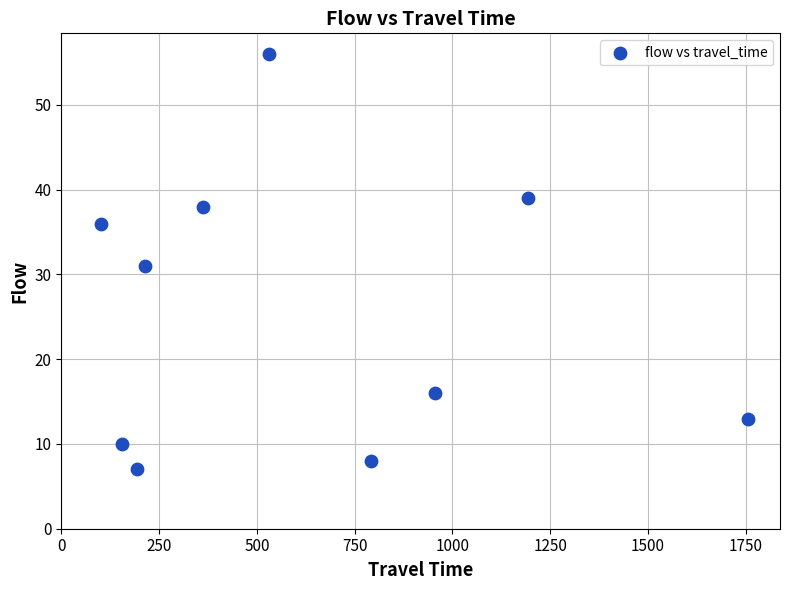

What is the range of Y values (max minus min)?

49